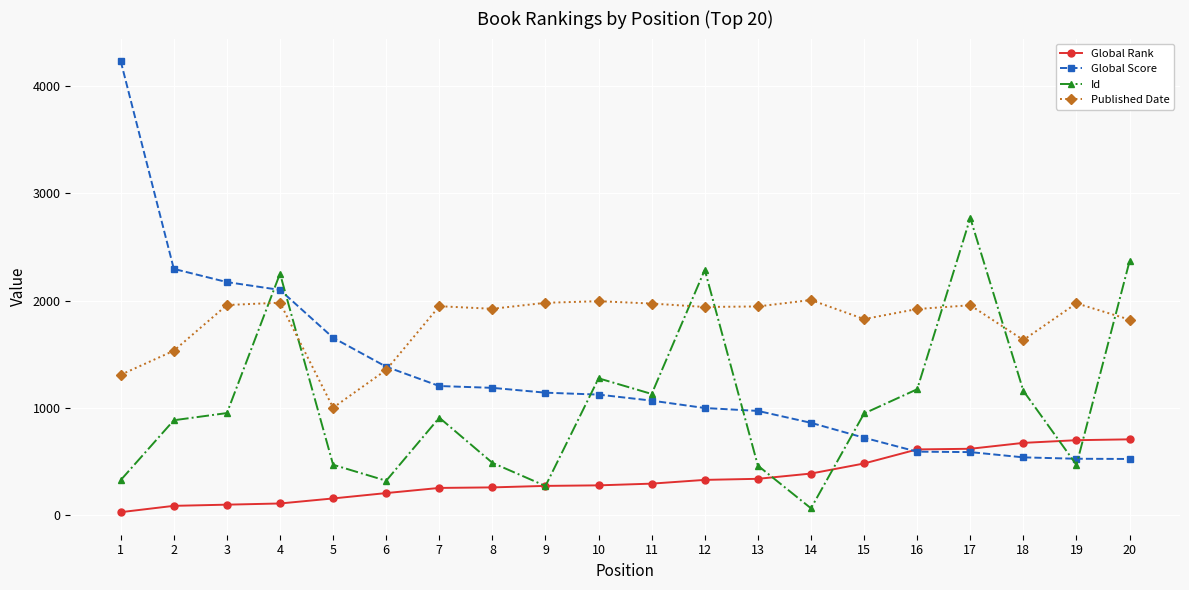

Which series changed the most between 11 and 20?

Id